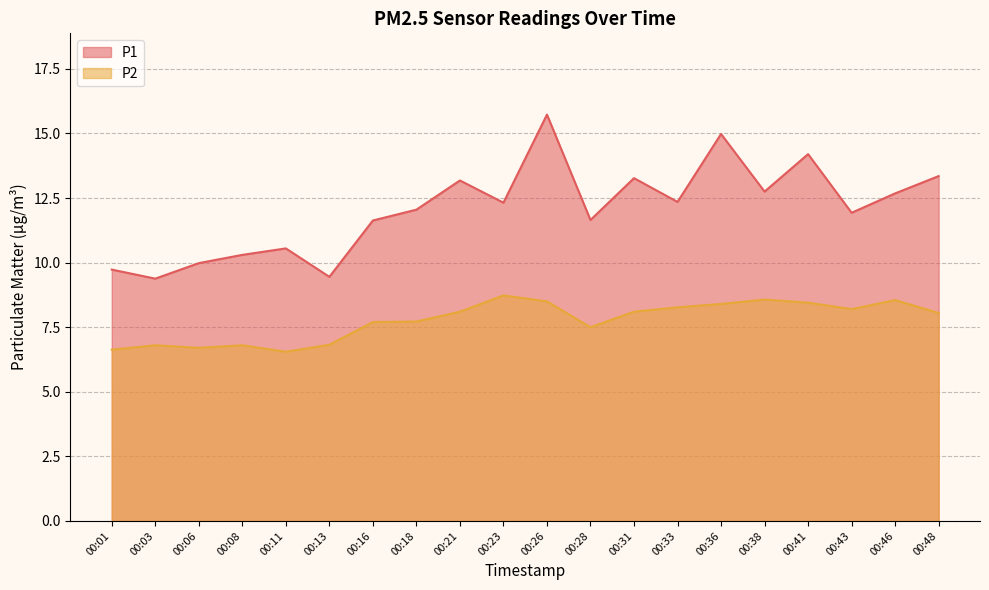

Which series changed the most between 00:13 and 00:41?

P1